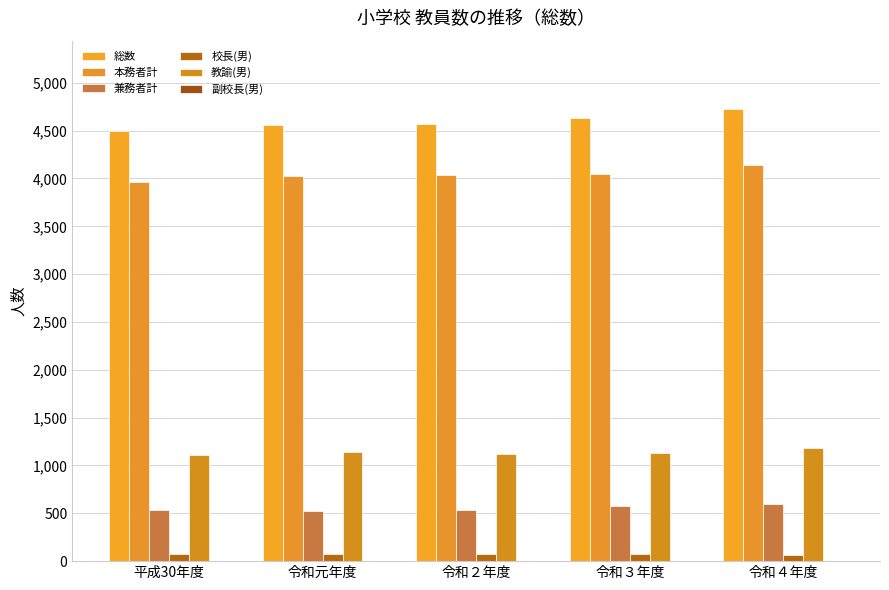

Does the chart contain stacked bars?

No